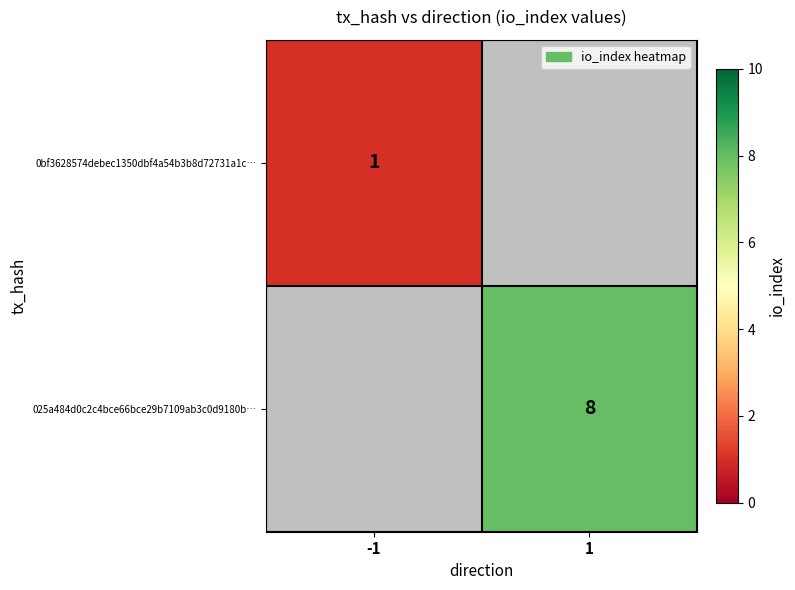

How many series are shown in this chart?

2